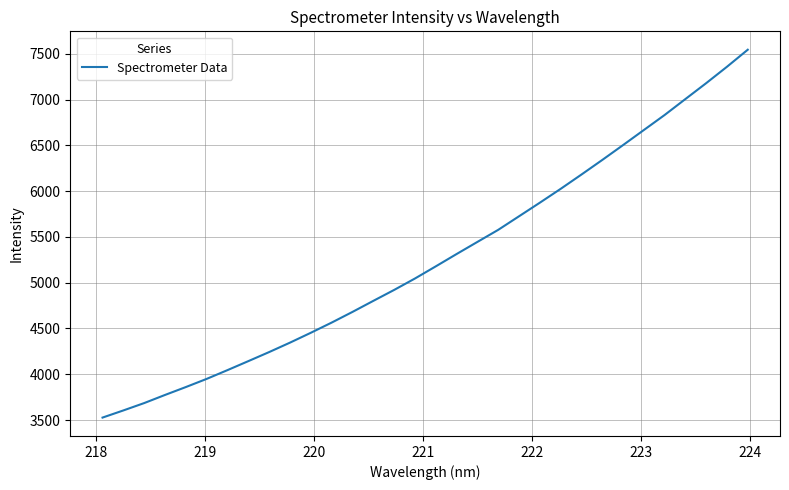

Does the chart have visible grid lines?

Yes